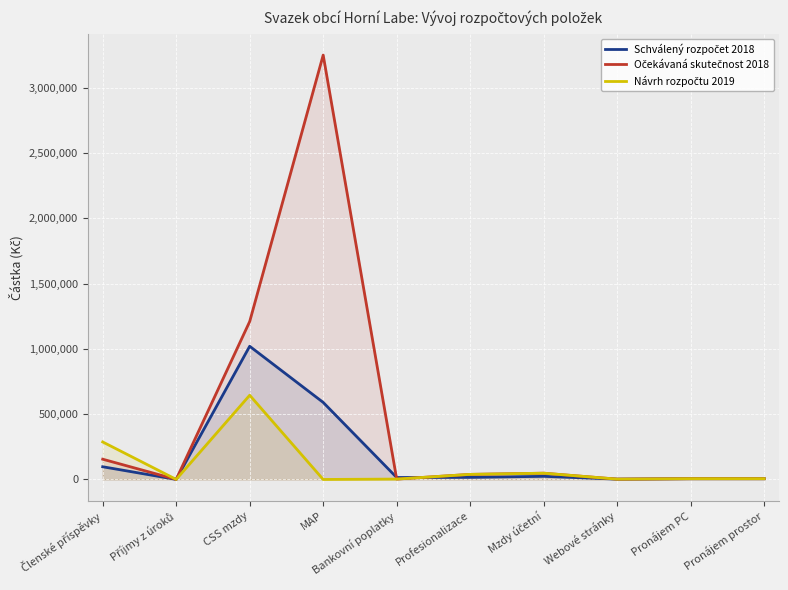

Rank the series at Mzdy účetní from lowest to highest value.

Schválený rozpočet 2018, Očekávaná skutečnost 2018, Návrh rozpočtu 2019